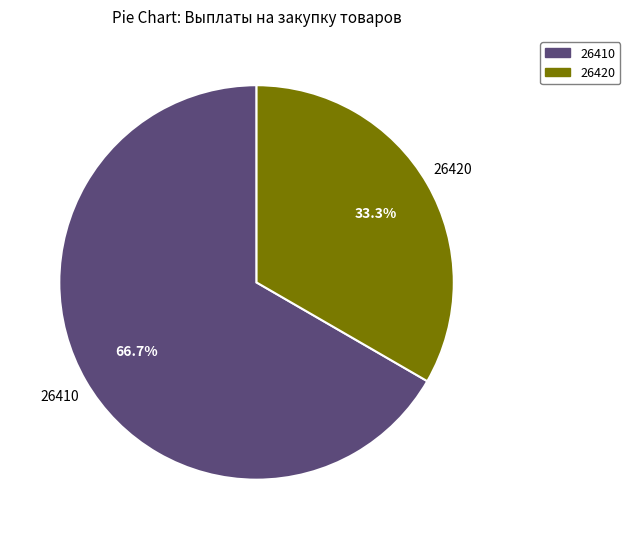

Is there any slice that represents more than half of the pie?

Yes